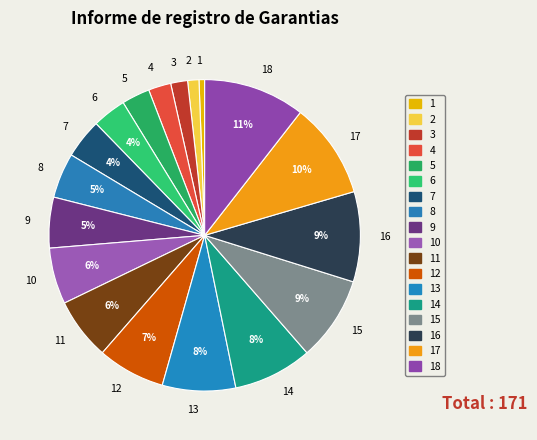

Is the sum of 3 and 12 greater than half?

No